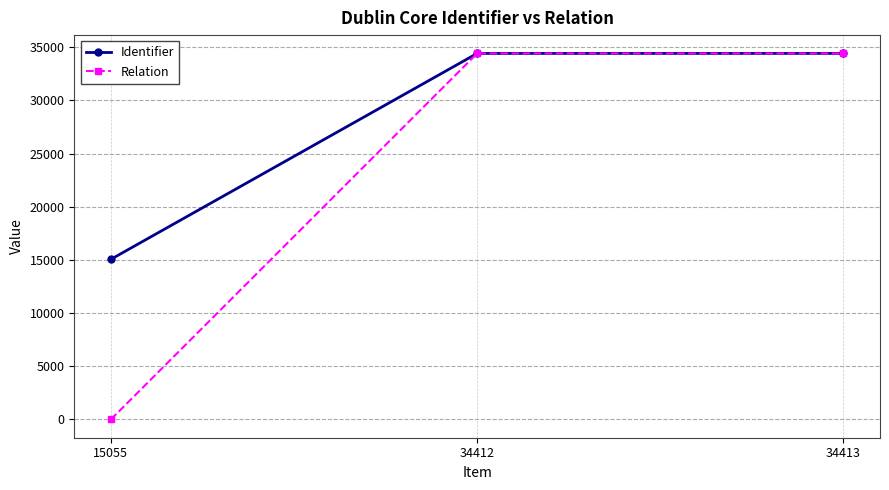

Where is Identifier nearest to the value 24734?

34412